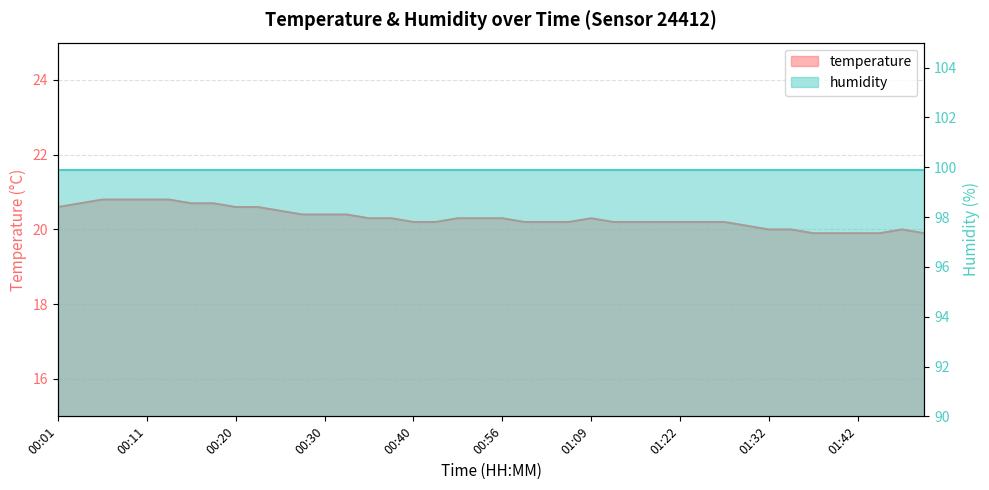

Reading left to right, extract all data points from this chart.

20.6	20.7	20.8	20.8	20.8	20.8	20.7	20.7	20.6	20.6	20.5	20.4	20.4	20.4	20.3	20.3	20.2	20.2	20.3	20.3	20.3	20.2	20.2	20.2	20.3	20.2	20.2	20.2	20.2	20.2	20.2	20.1	20.0	20.0	19.9	19.9	19.9	19.9	20.0	19.9